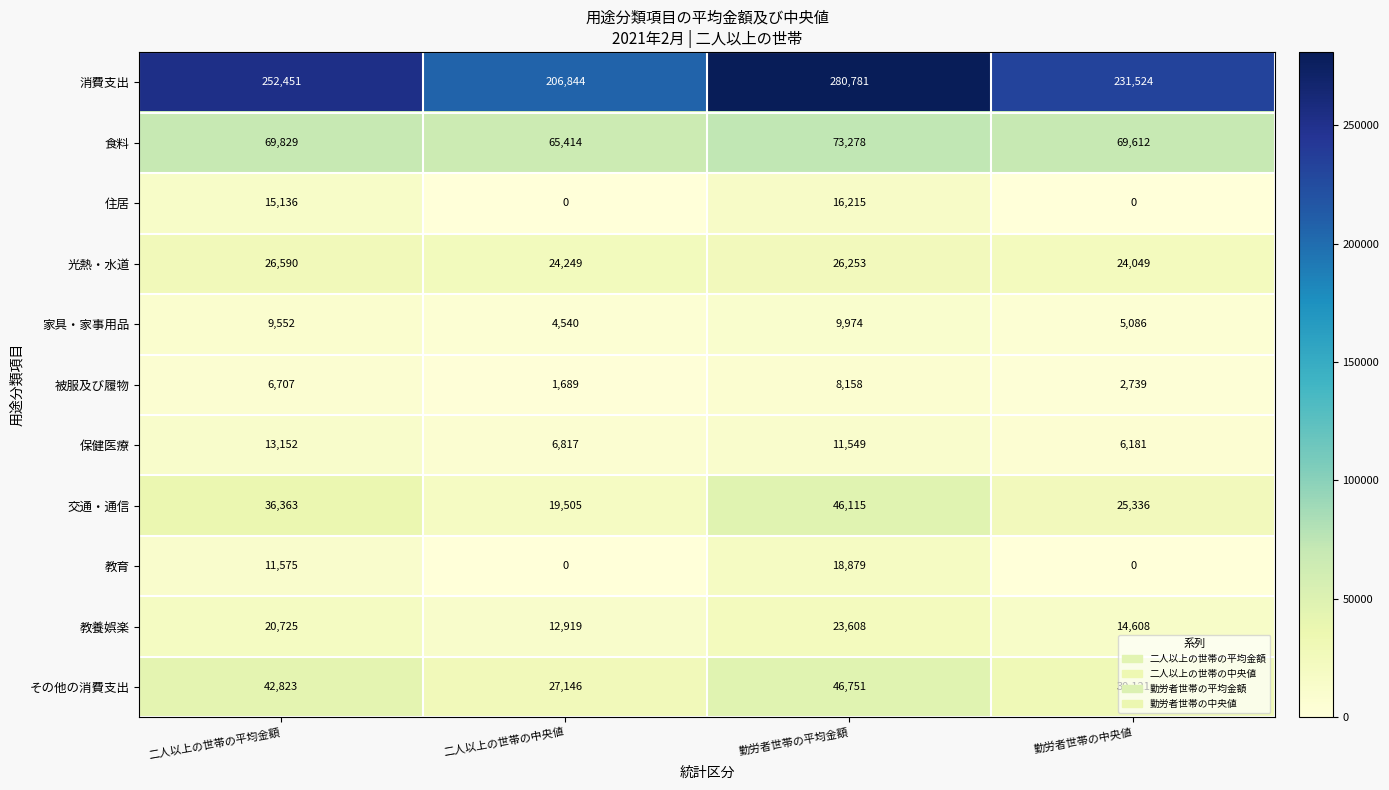

What is the spread (max minus min) of values at 二人以上の世帯の中央値?

206844